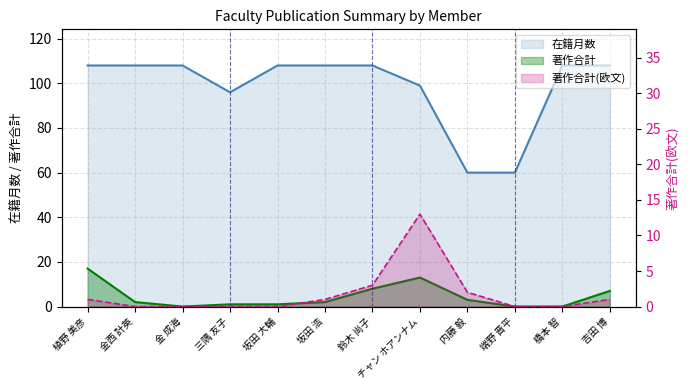

Which label corresponds to the smallest value in the chart?

金 成海